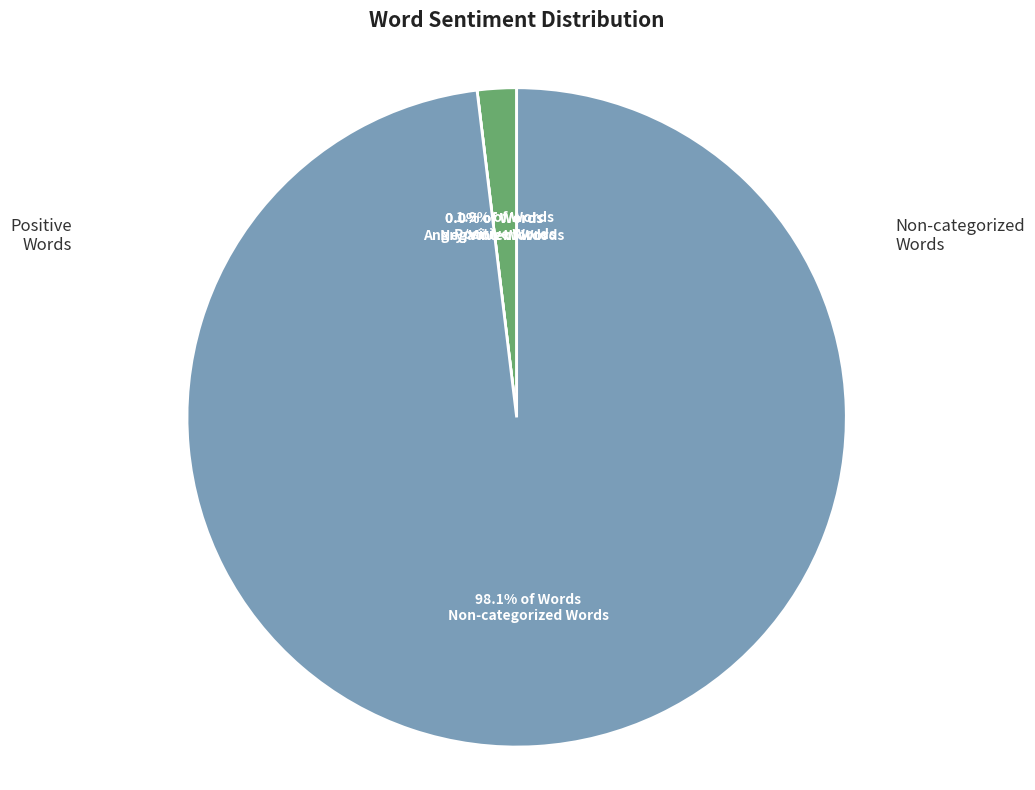

What is the smallest slice in the pie chart?

Words in Sentiment List#2: Negative